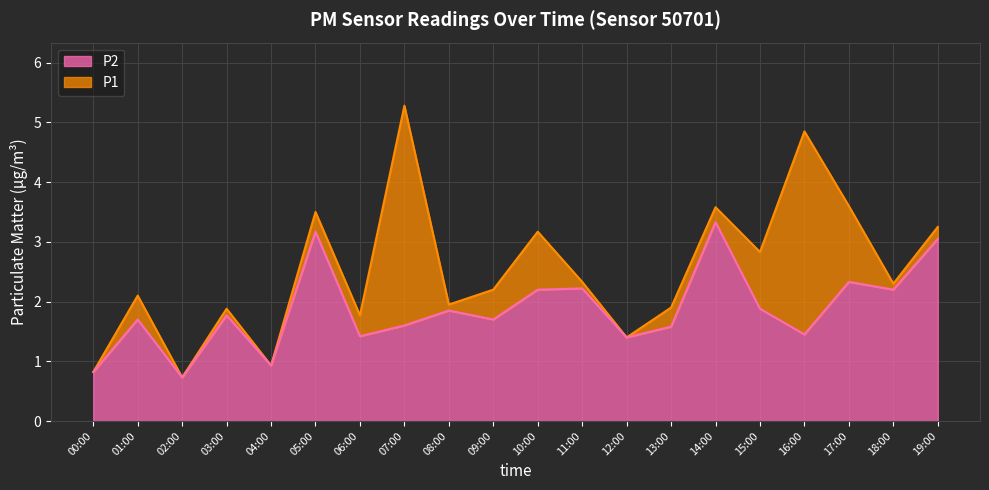

At which category is the sum across all series the highest?

07:00